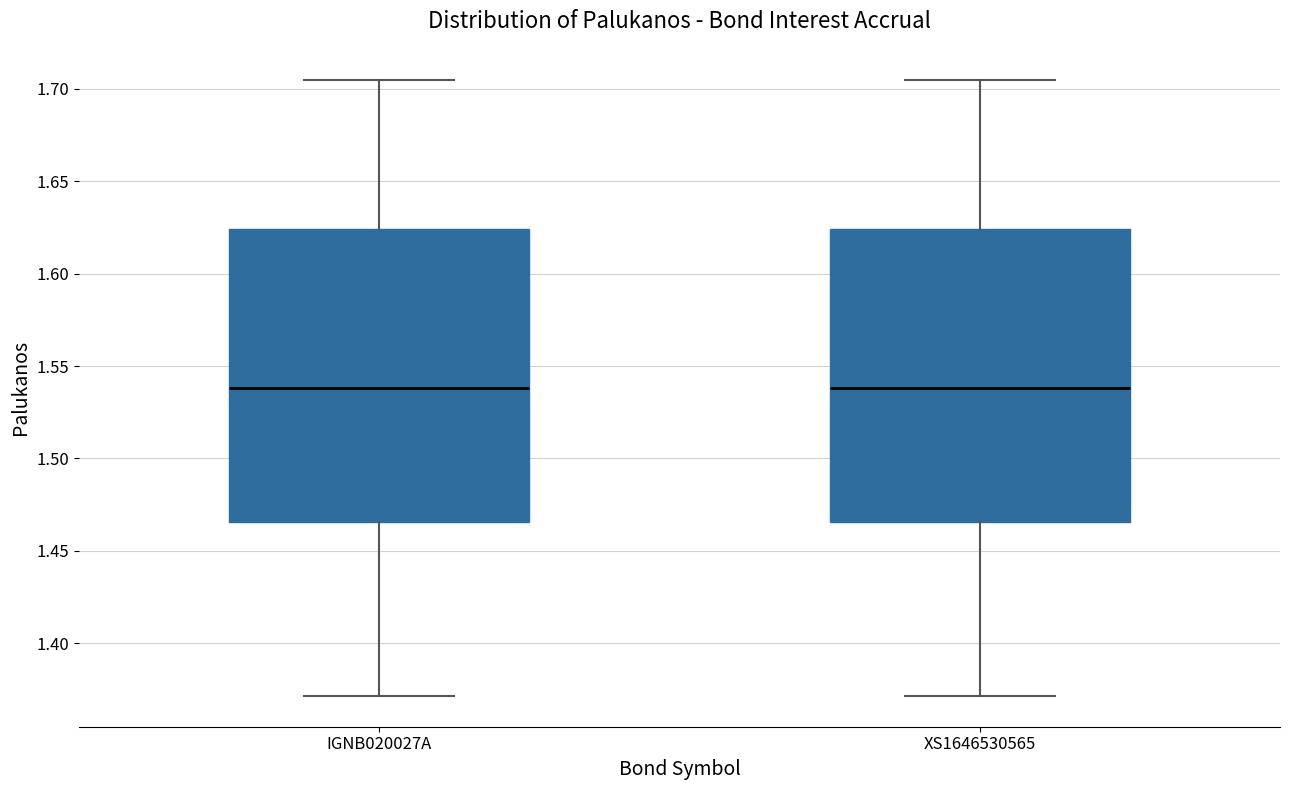

Reading left to right, transcribe this box plot: for each box, give where its median line is, the range the box spans, and where its two whiskers end, as read against the y-axis. The values are not printed on the chart, so give them approximately, as read against the axis.

IGNB020027A: median 1.540, box 1.465 to 1.625, whiskers 1.370 to 1.705
XS1646530565: median 1.540, box 1.465 to 1.625, whiskers 1.370 to 1.705